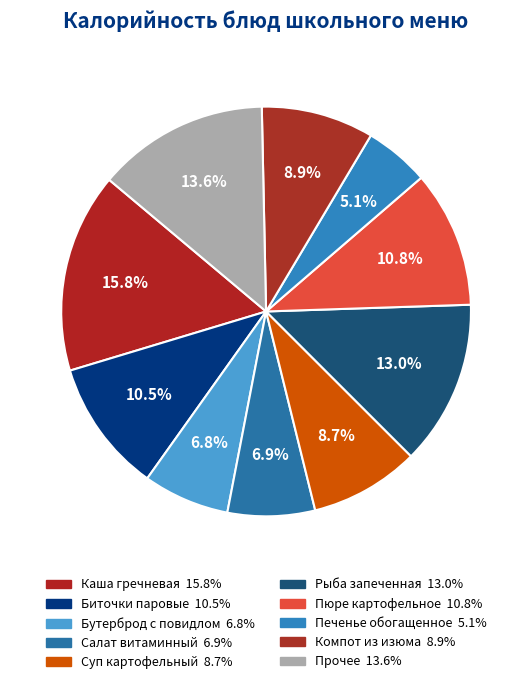

Count the number of slices in the pie.

10